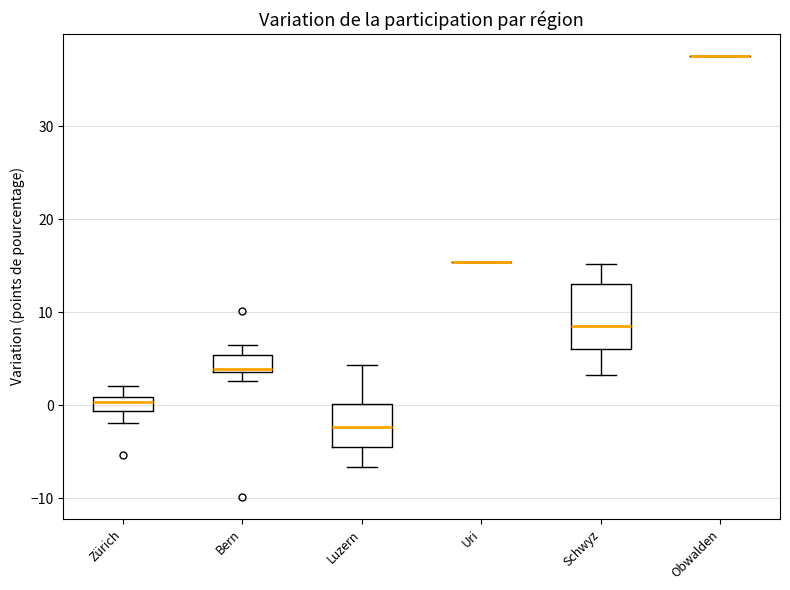

Where does the upper whisker of the box for Bern end on the y-axis? The values are not printed on the chart, so give them approximately, as read against the axis.

6